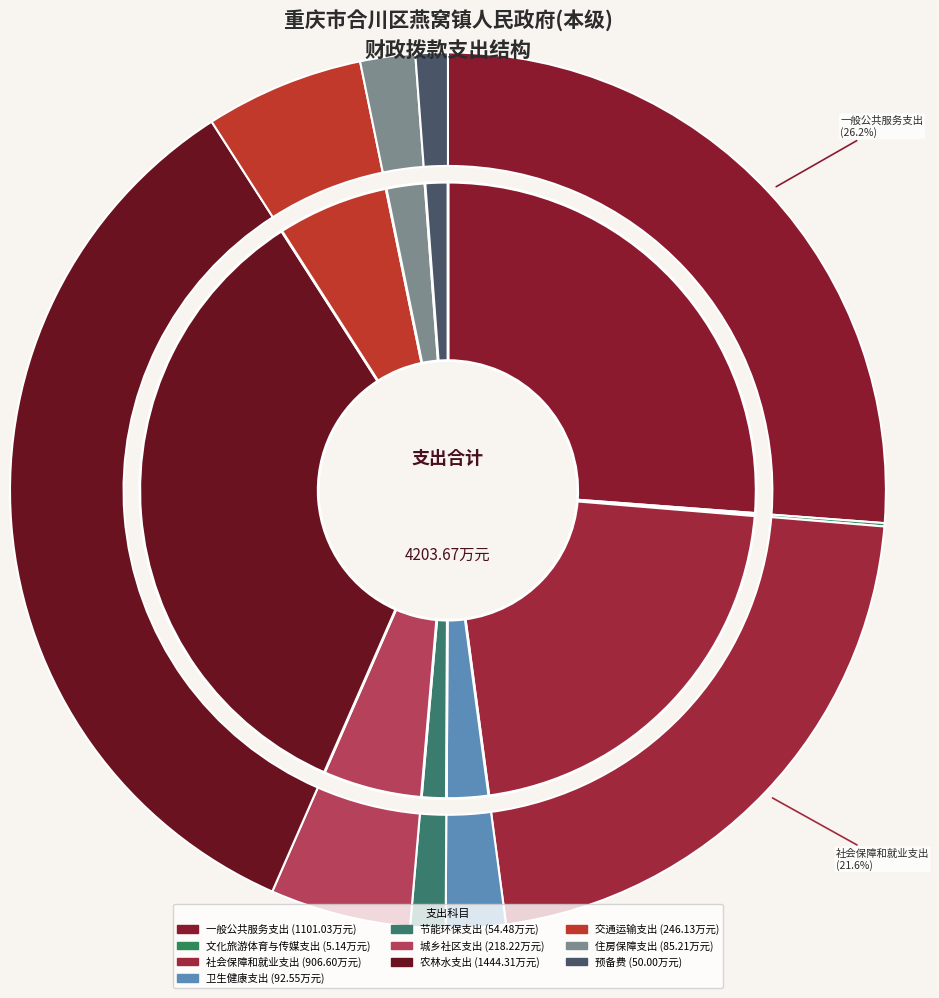

What is the largest slice in the pie chart?

农林水支出